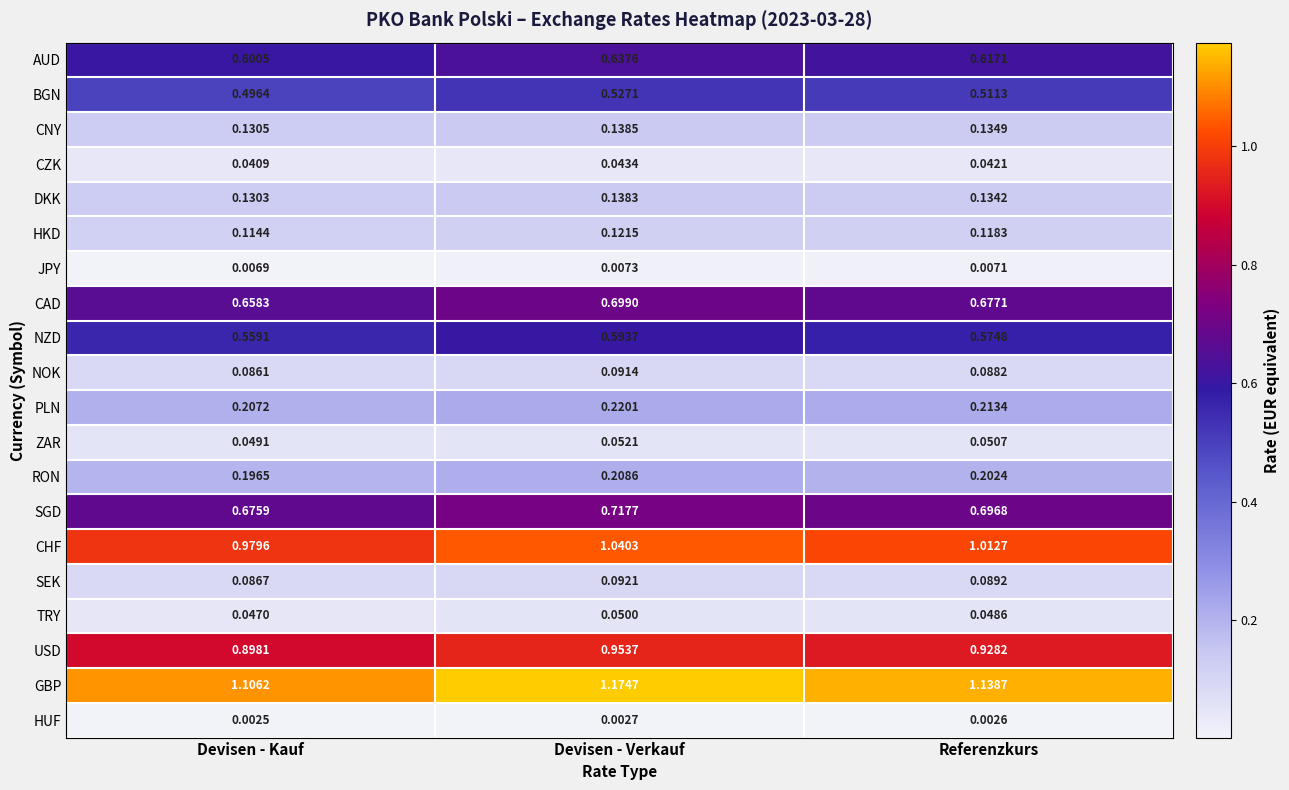

At which category does the chart reach its minimum across all series?

Devisen - Kauf